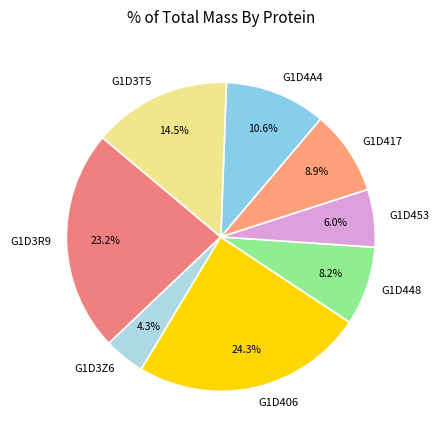

Which slice is the largest?

G1D406